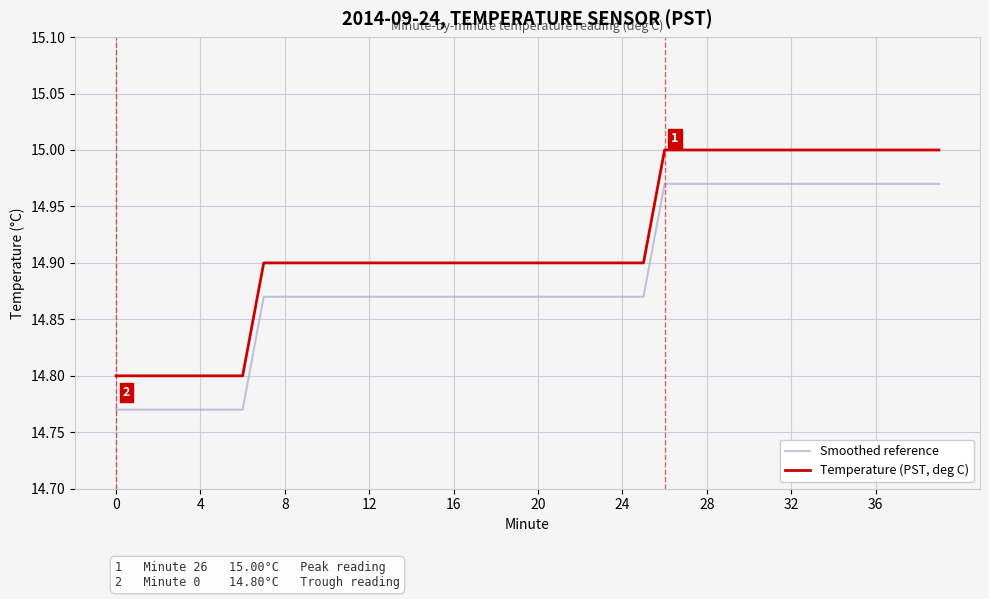

Which series has the largest total across all categories?

Temperature (PST, deg C)